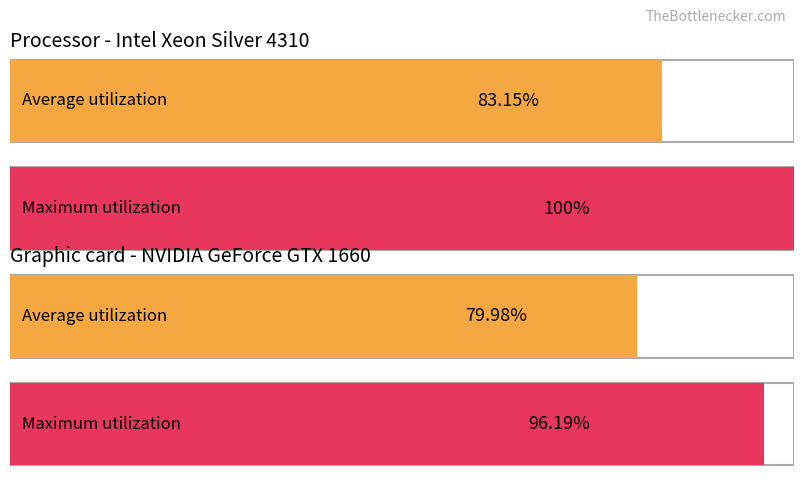

What are all the series names shown in the legend?

Average utilization, Maximum utilization